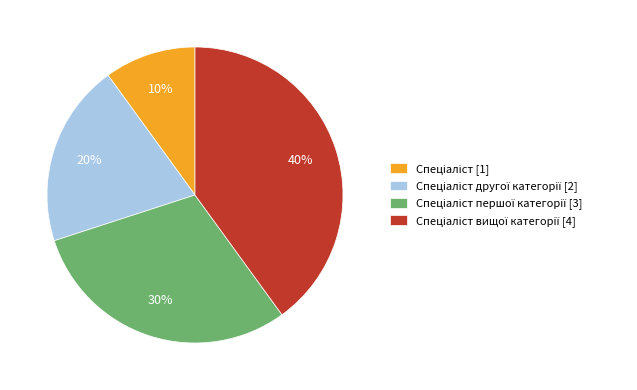

Is there a majority slice in this chart?

No